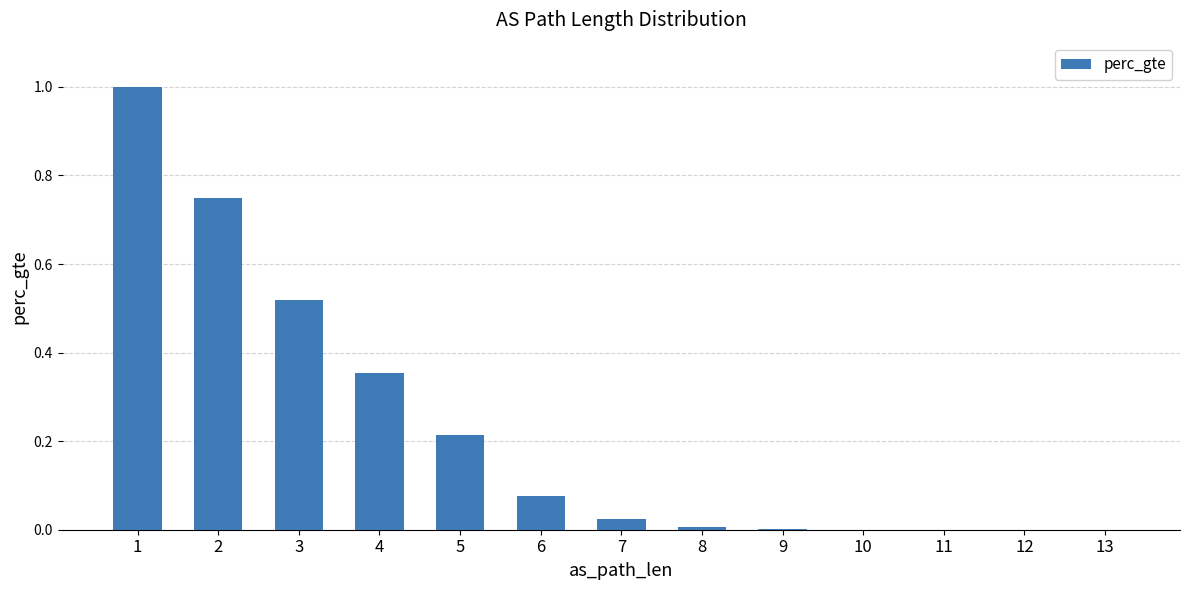

What is the greatest value displayed?

1.0